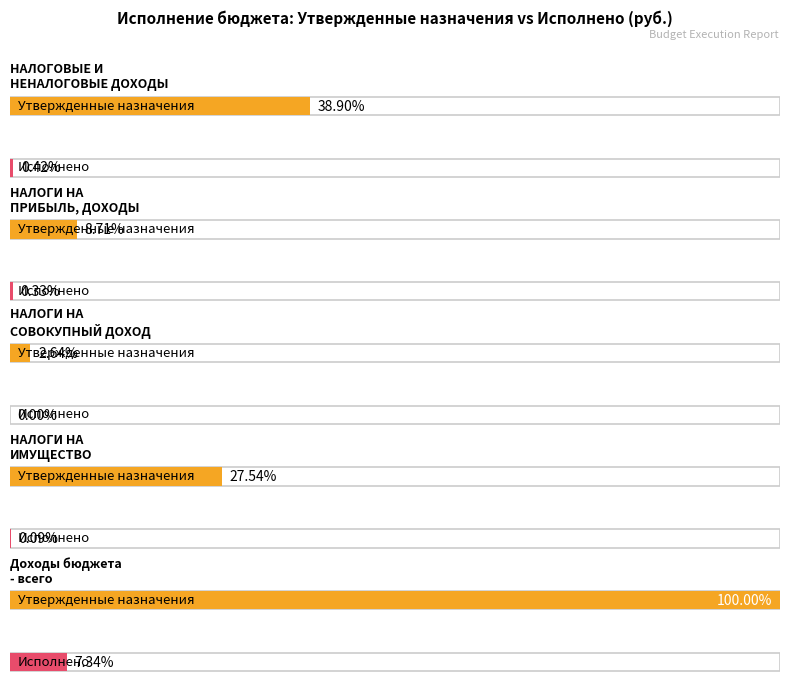

Rank the categories by Исполнено value from highest to lowest.

Доходы бюджета
- всего, НАЛОГОВЫЕ И
НЕНАЛОГОВЫЕ ДОХОДЫ, НАЛОГИ НА
ПРИБЫЛЬ, ДОХОДЫ, НАЛОГИ НА
ИМУЩЕСТВО, НАЛОГИ НА
СОВОКУПНЫЙ ДОХОД